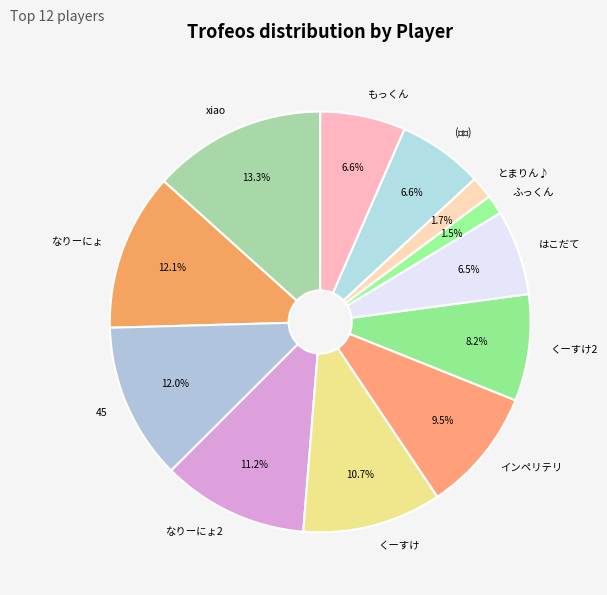

Between インペリテリ and なりーにょ2, which is larger?

なりーにょ2